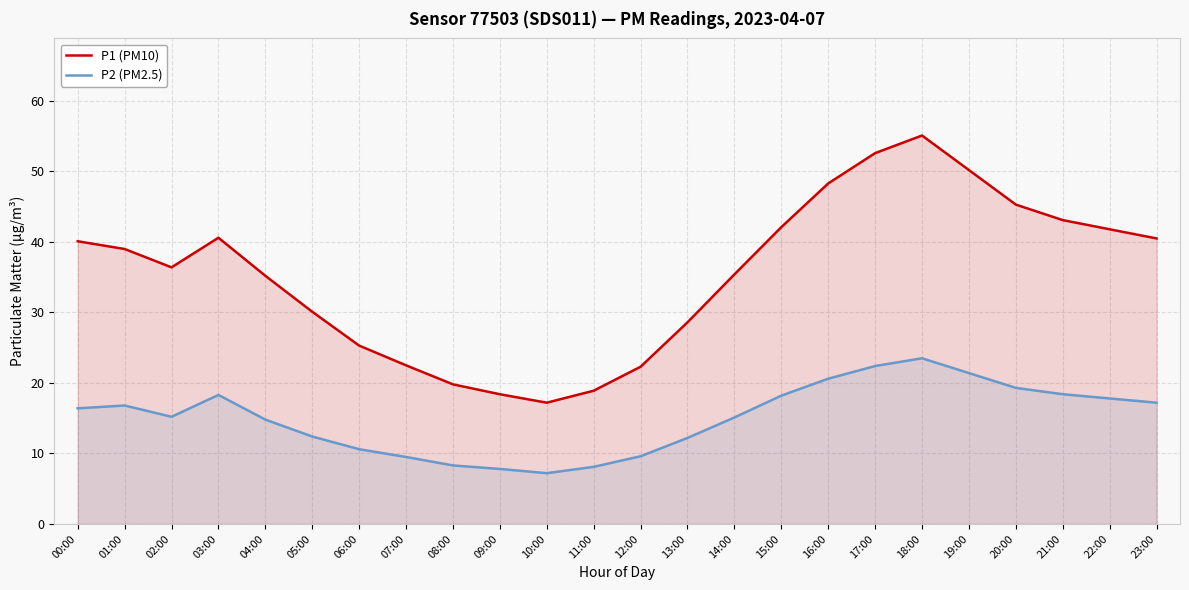

What is the minimum value shown in the chart?

7.2